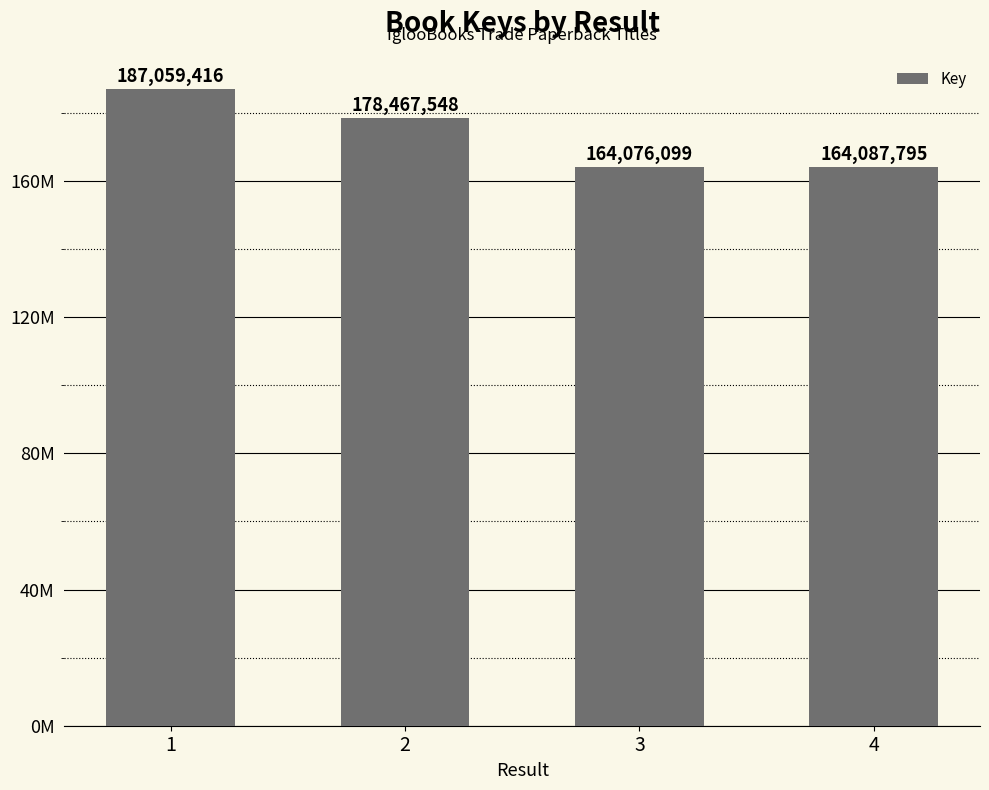

Are the bars horizontal?

No